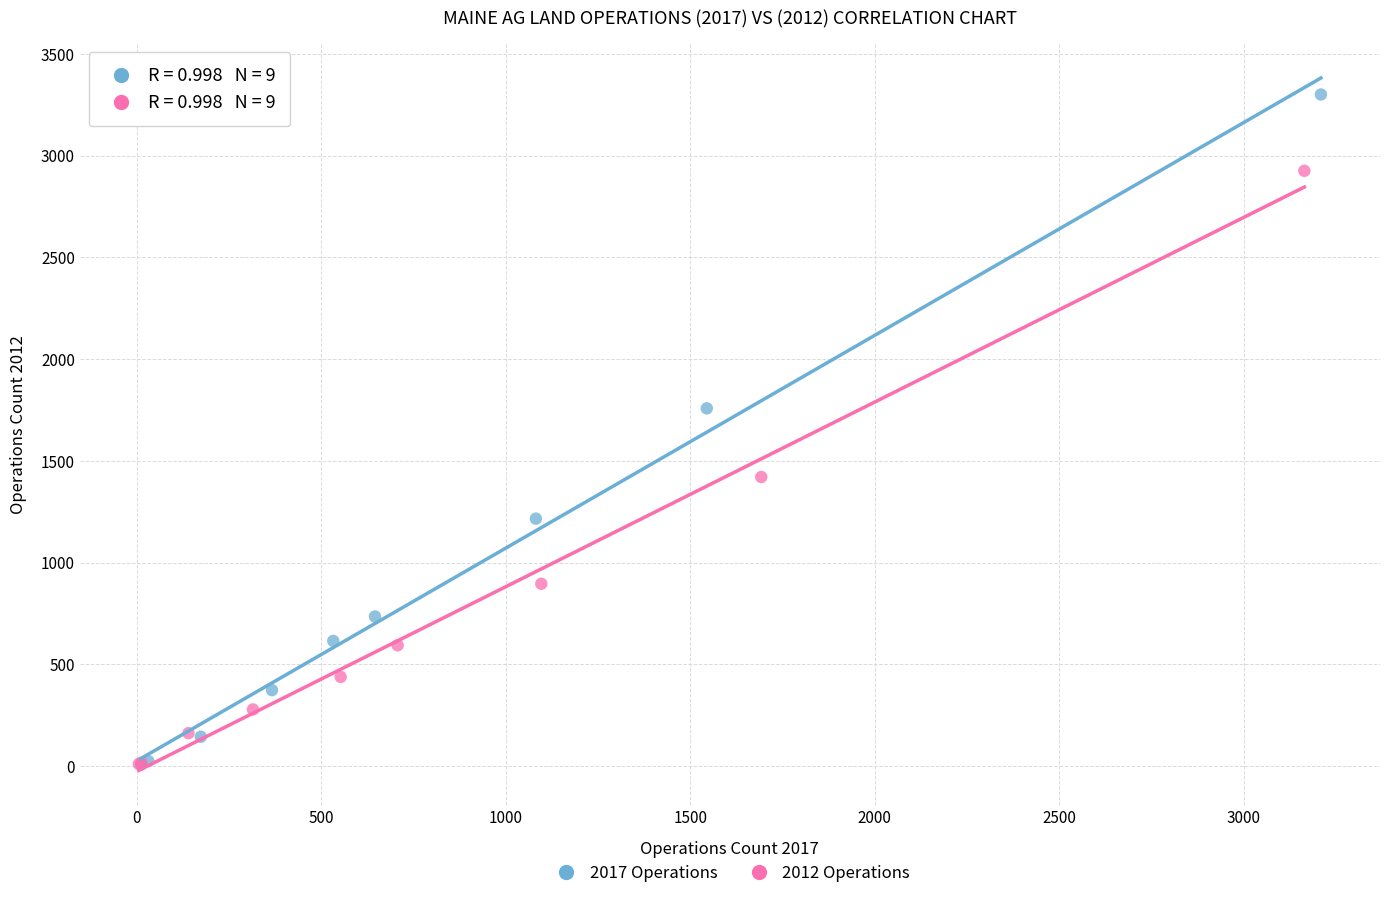

Which series contains the highest Y value?

2017 Operations